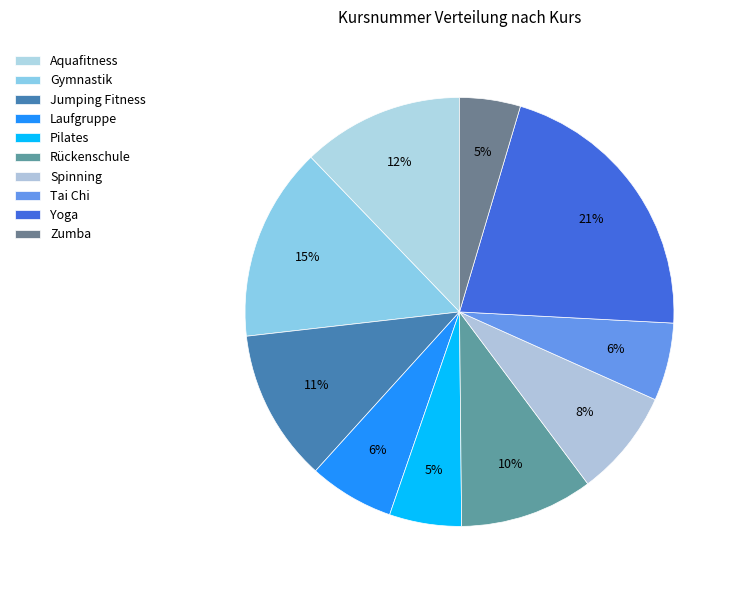

Does any single category account for the majority?

No